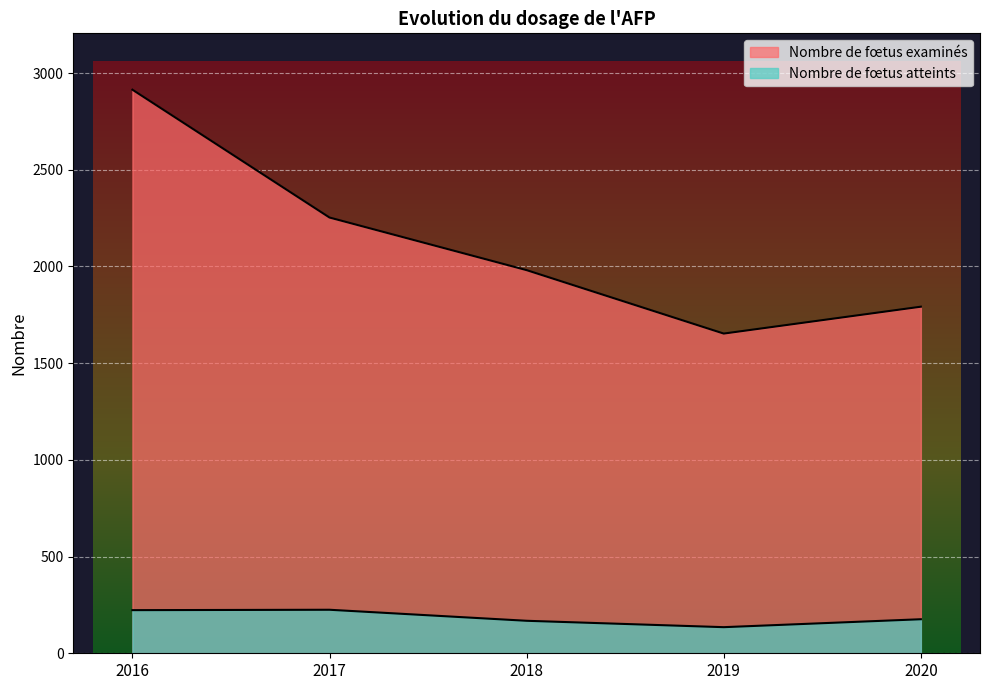

How many lines are shown in the chart?

2